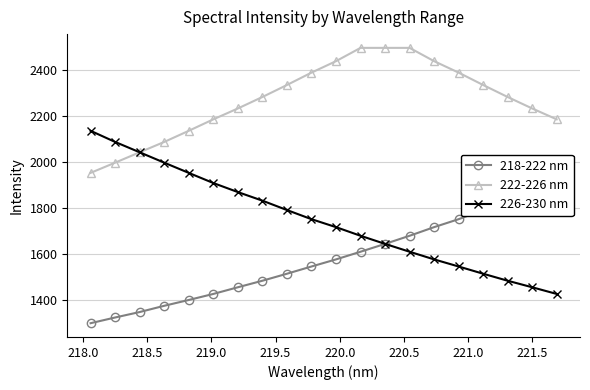

What is the value of the 222-226 nm point at the 12th from the left?

2495.2